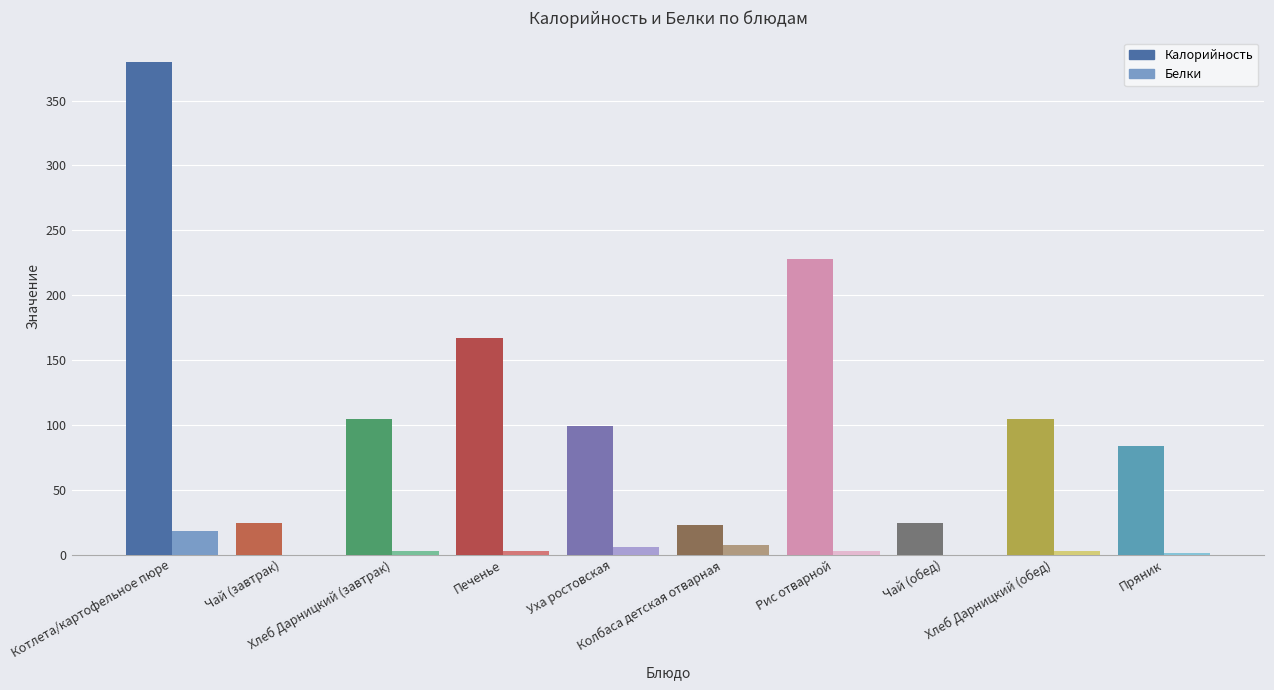

What is the sum of all Белки values?

44.4